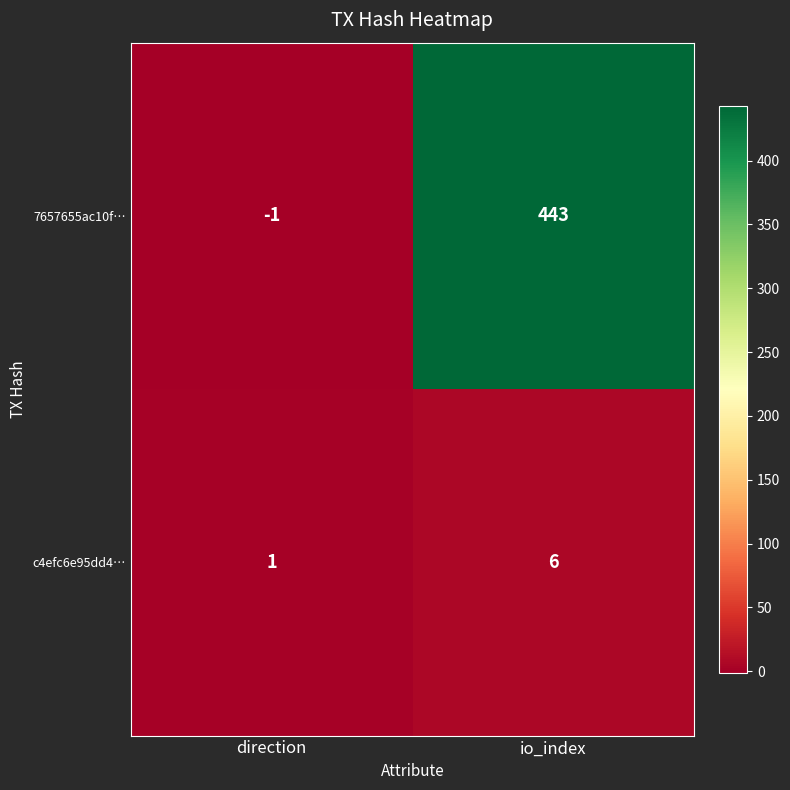

Rank the series at direction from highest to lowest value.

c4efc6e95dd4…, 7657655ac10f…